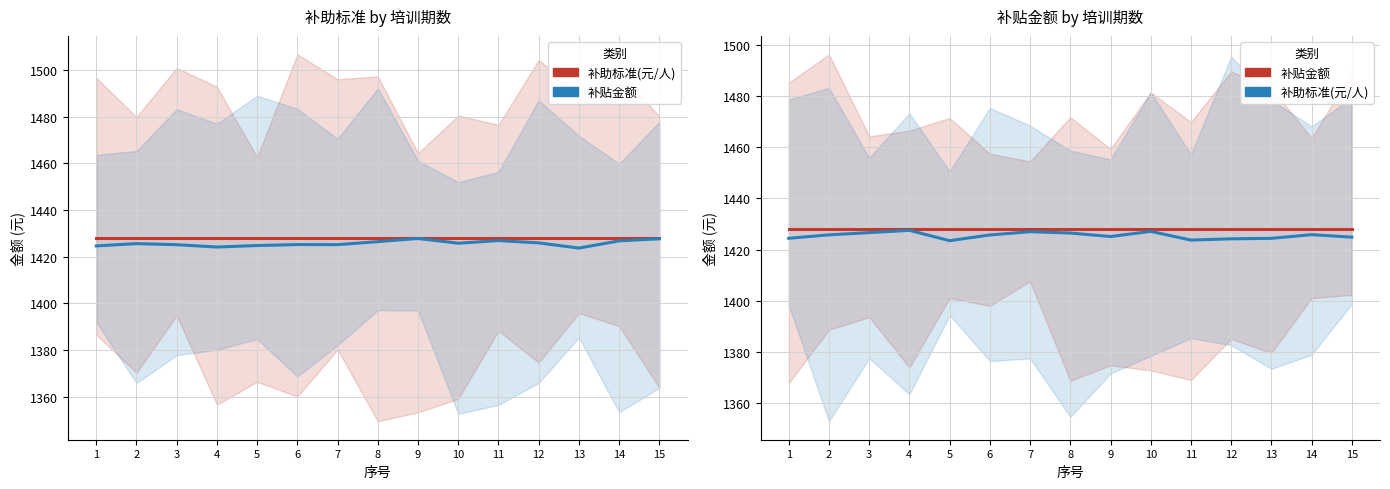

Reading left to right, list all the values displayed in this chart.

补助标准(元/人): 1=1424.4	2=1425.8	3=1426.6	4=1427.5	5=1423.5	6=1425.7	7=1427.0	8=1426.5	9=1425.1	10=1427.1	11=1423.7	12=1424.2	13=1424.4	14=1425.8	15=1424.9
补贴金额: 1=1428.0	2=1428.0	3=1428.0	4=1428.0	5=1428.0	6=1428.0	7=1428.0	8=1428.0	9=1428.0	10=1428.0	11=1428.0	12=1428.0	13=1428.0	14=1428.0	15=1428.0